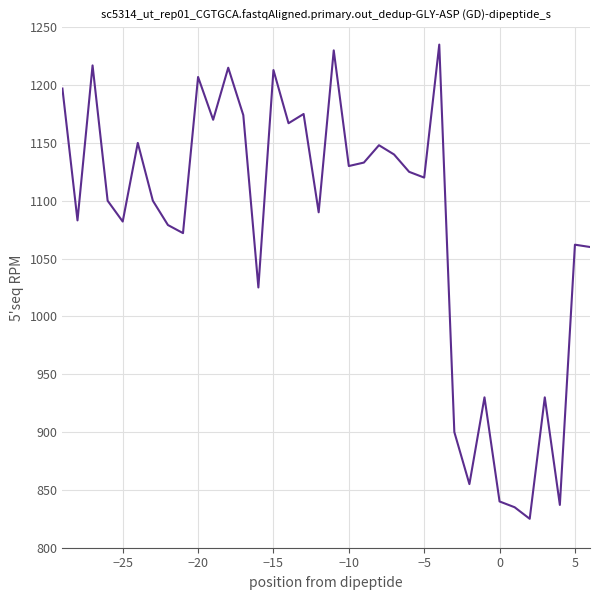

What is the difference between the maximum and minimum values?

410